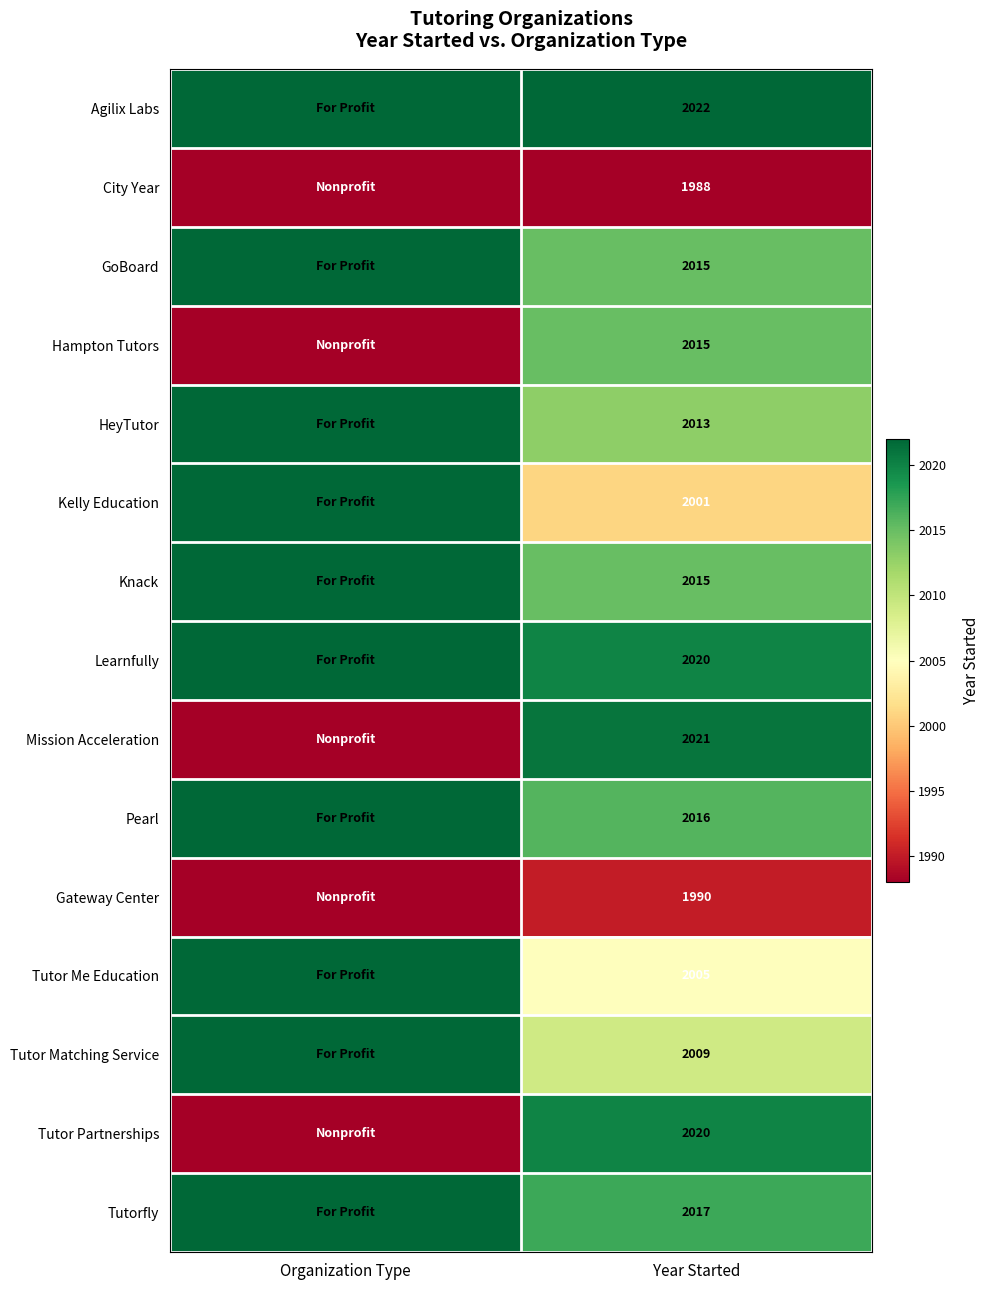

The City Year series shows 1988 at Year Started. True or false?

True